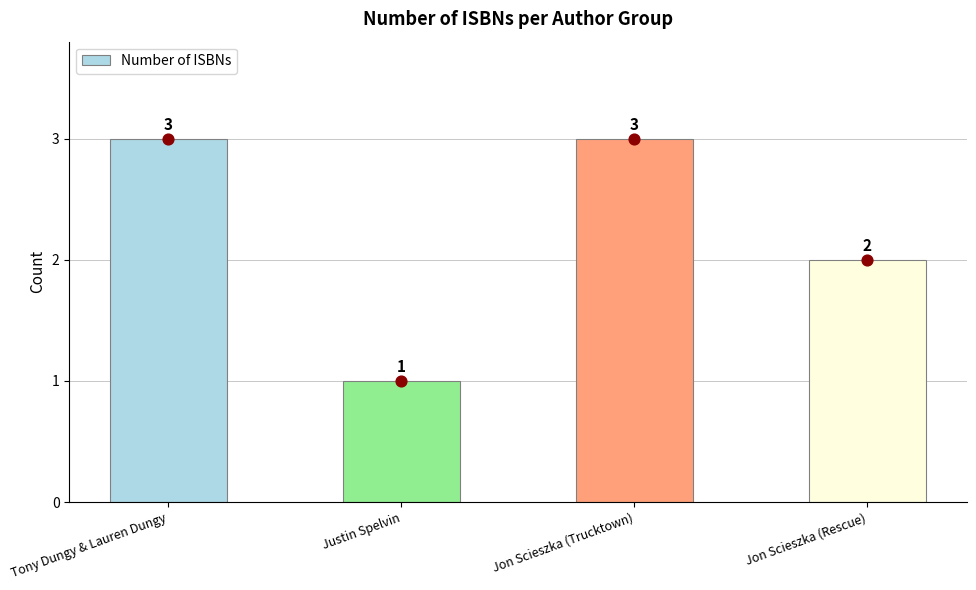

What is the change in value from Justin Spelvin to Jon Scieszka (Trucktown)?

+2